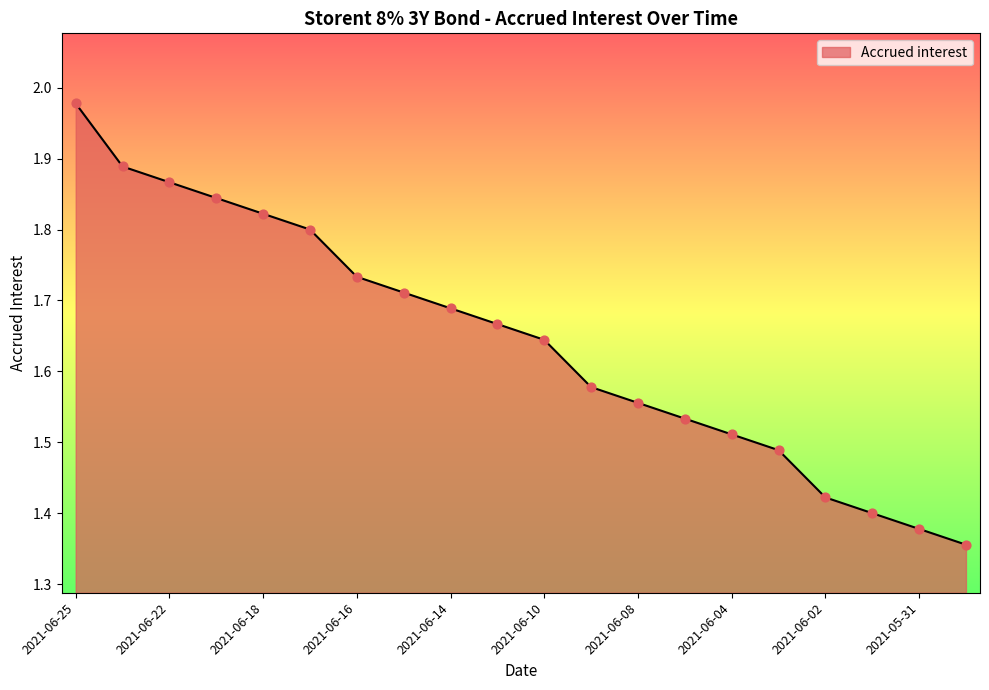

What is the difference between the maximum and minimum values?

0.6